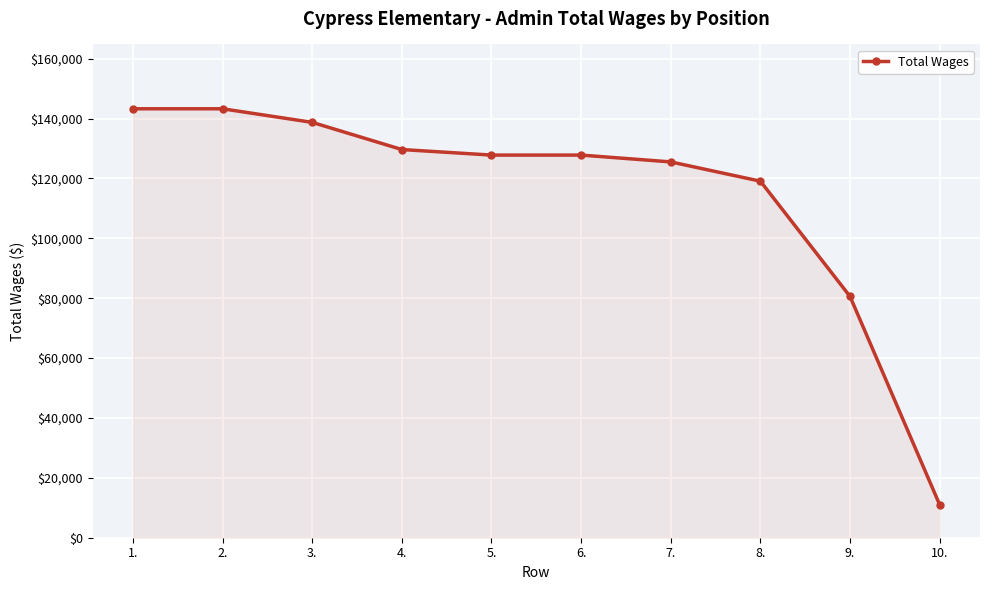

What is the value of the 9th point from the left?

80597